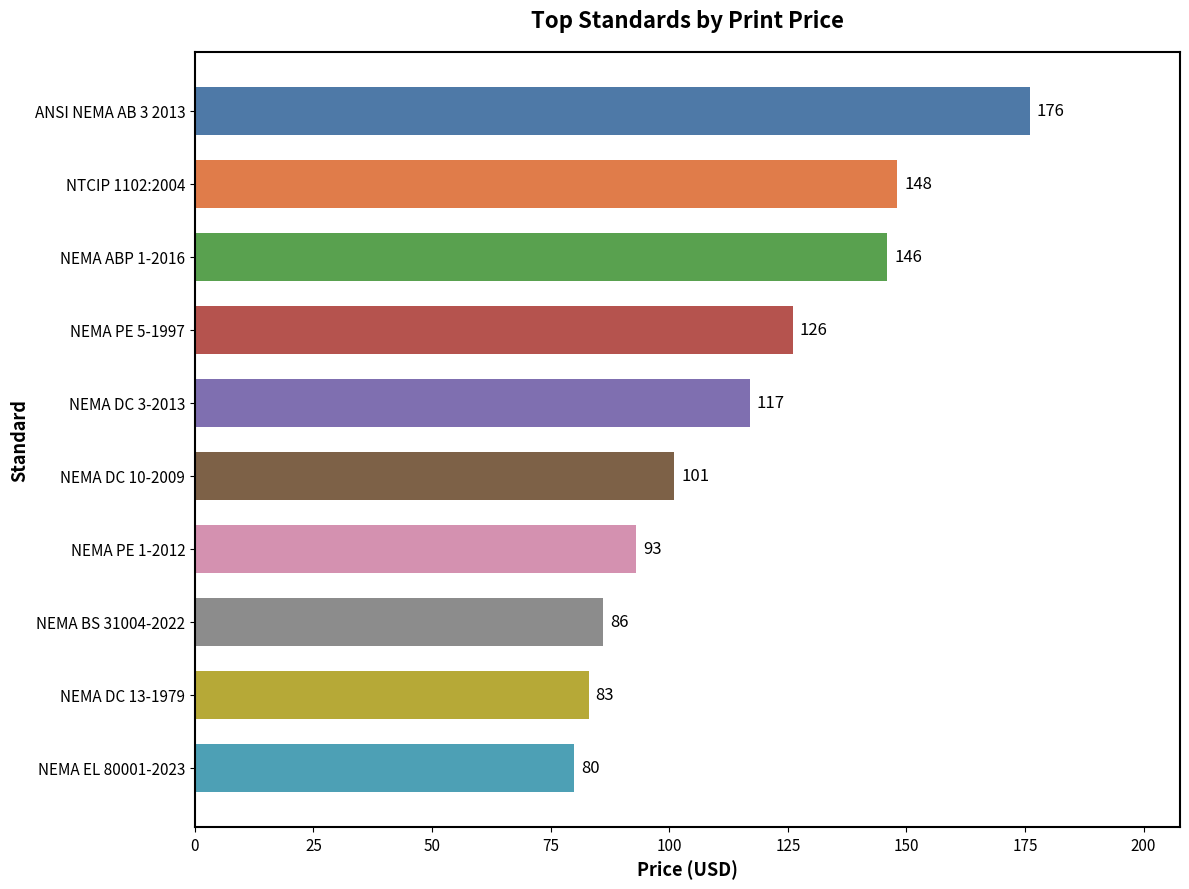

What is the average value?

116